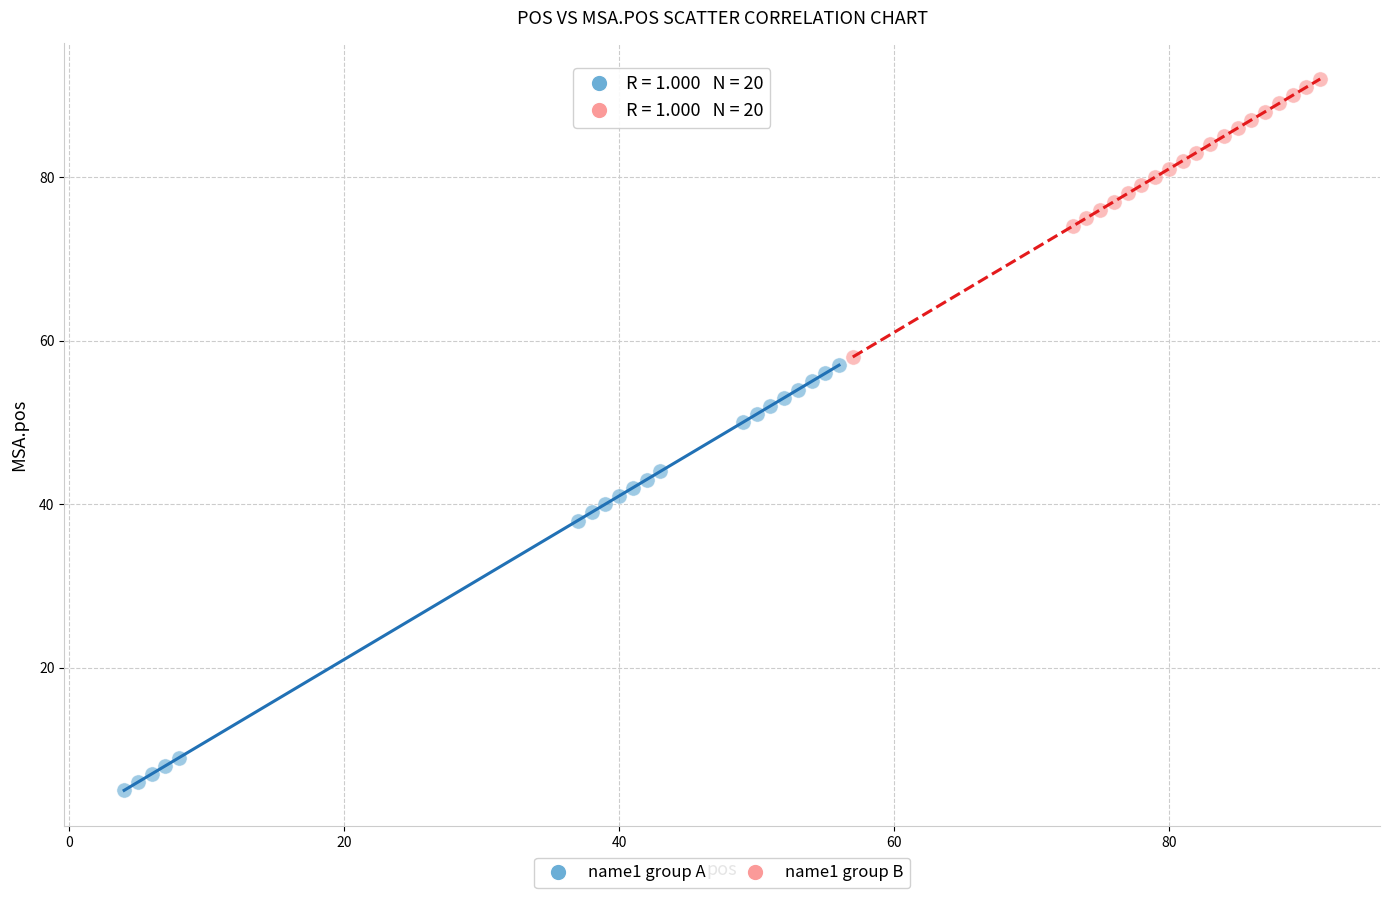

What are all the series names shown in the legend?

name1 group A, name1 group B